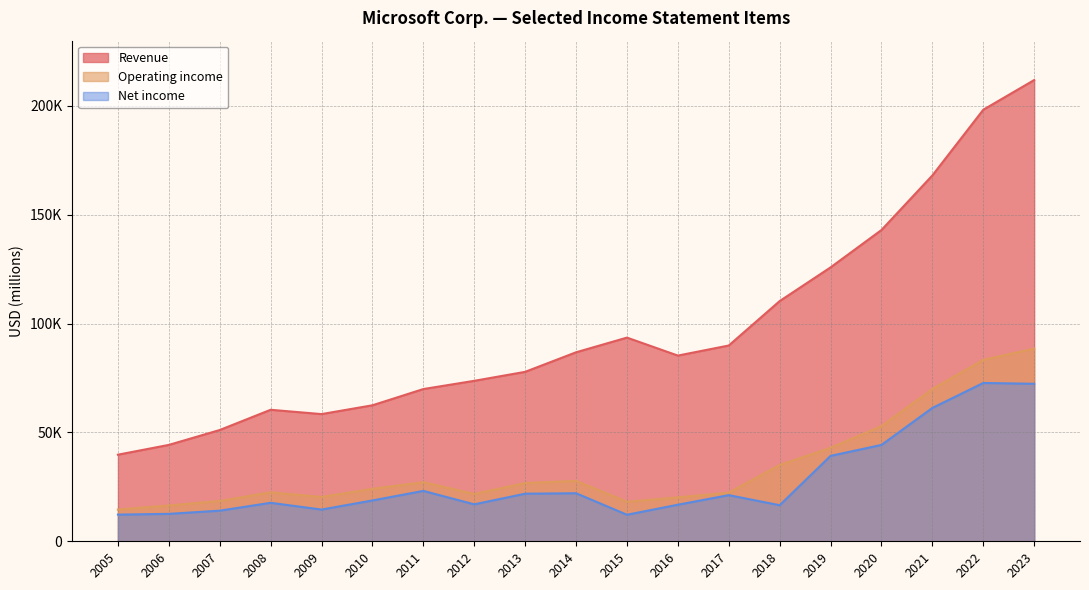

True or false: Operating income and Revenue intersect in this chart.

False